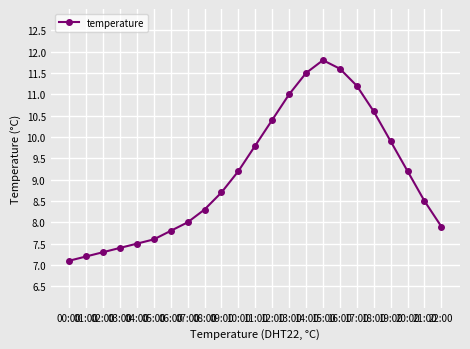

What is the difference between the second highest and second lowest values?

4.4